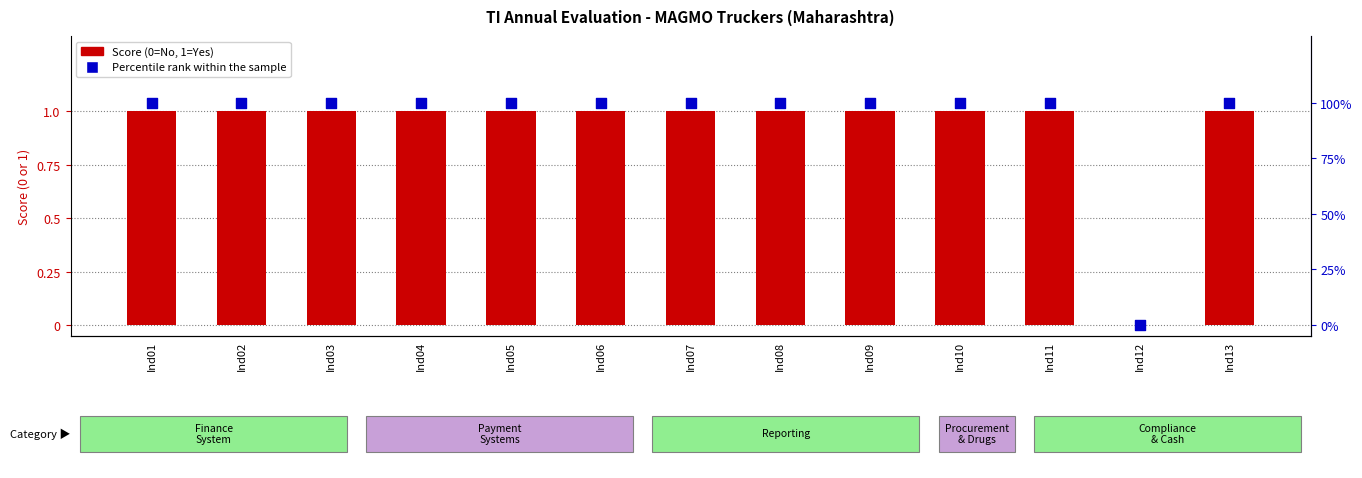

At how many categories does at least one series exceed 91?

12